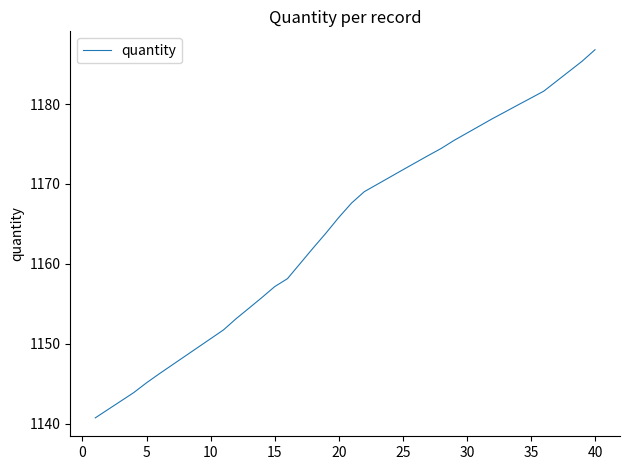

What is the greatest value displayed?

1186.8